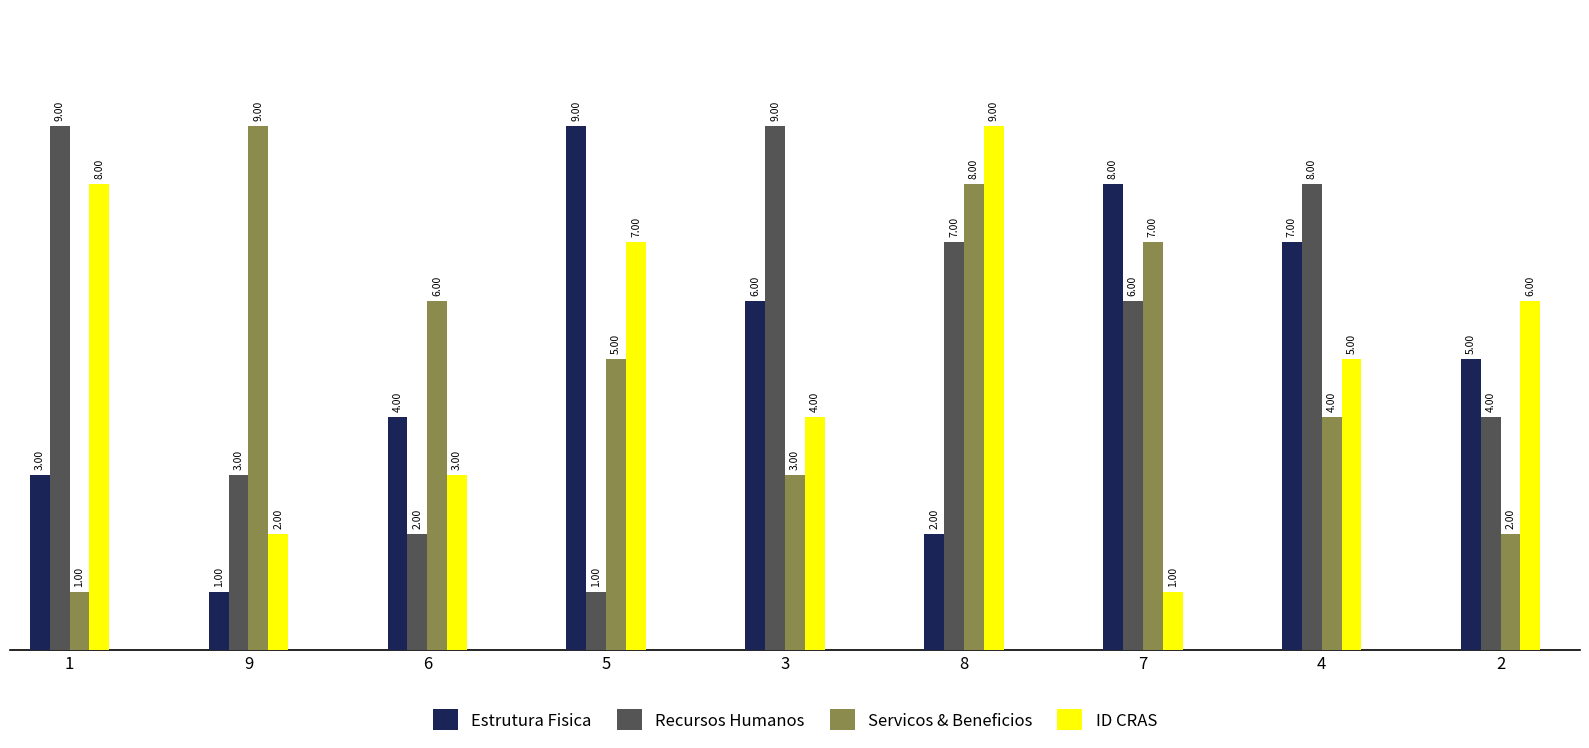

What is the label of the 5th bar from the left?

3